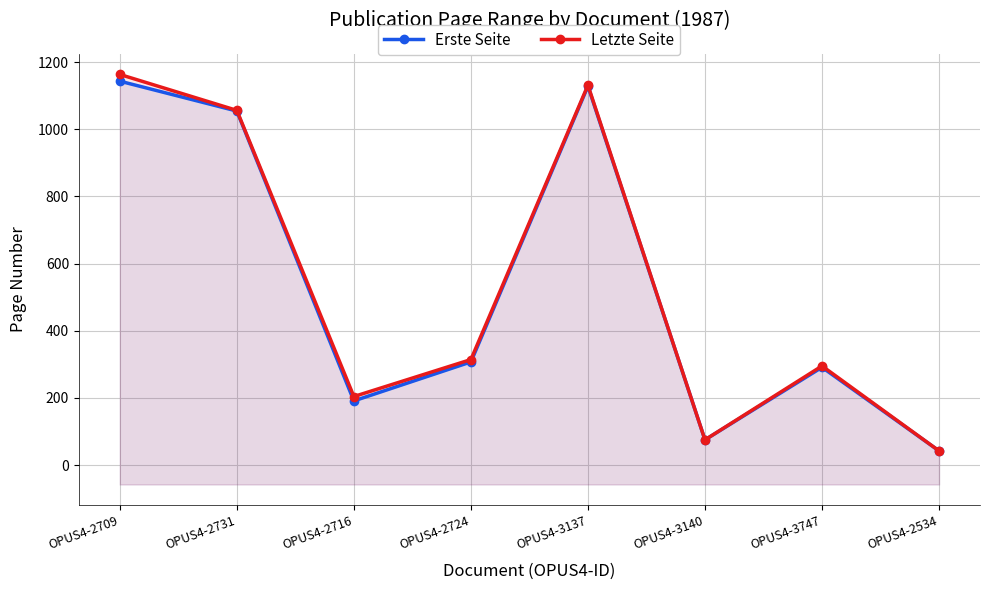

List the series in order of their overall mean, lowest first.

Erste Seite, Letzte Seite